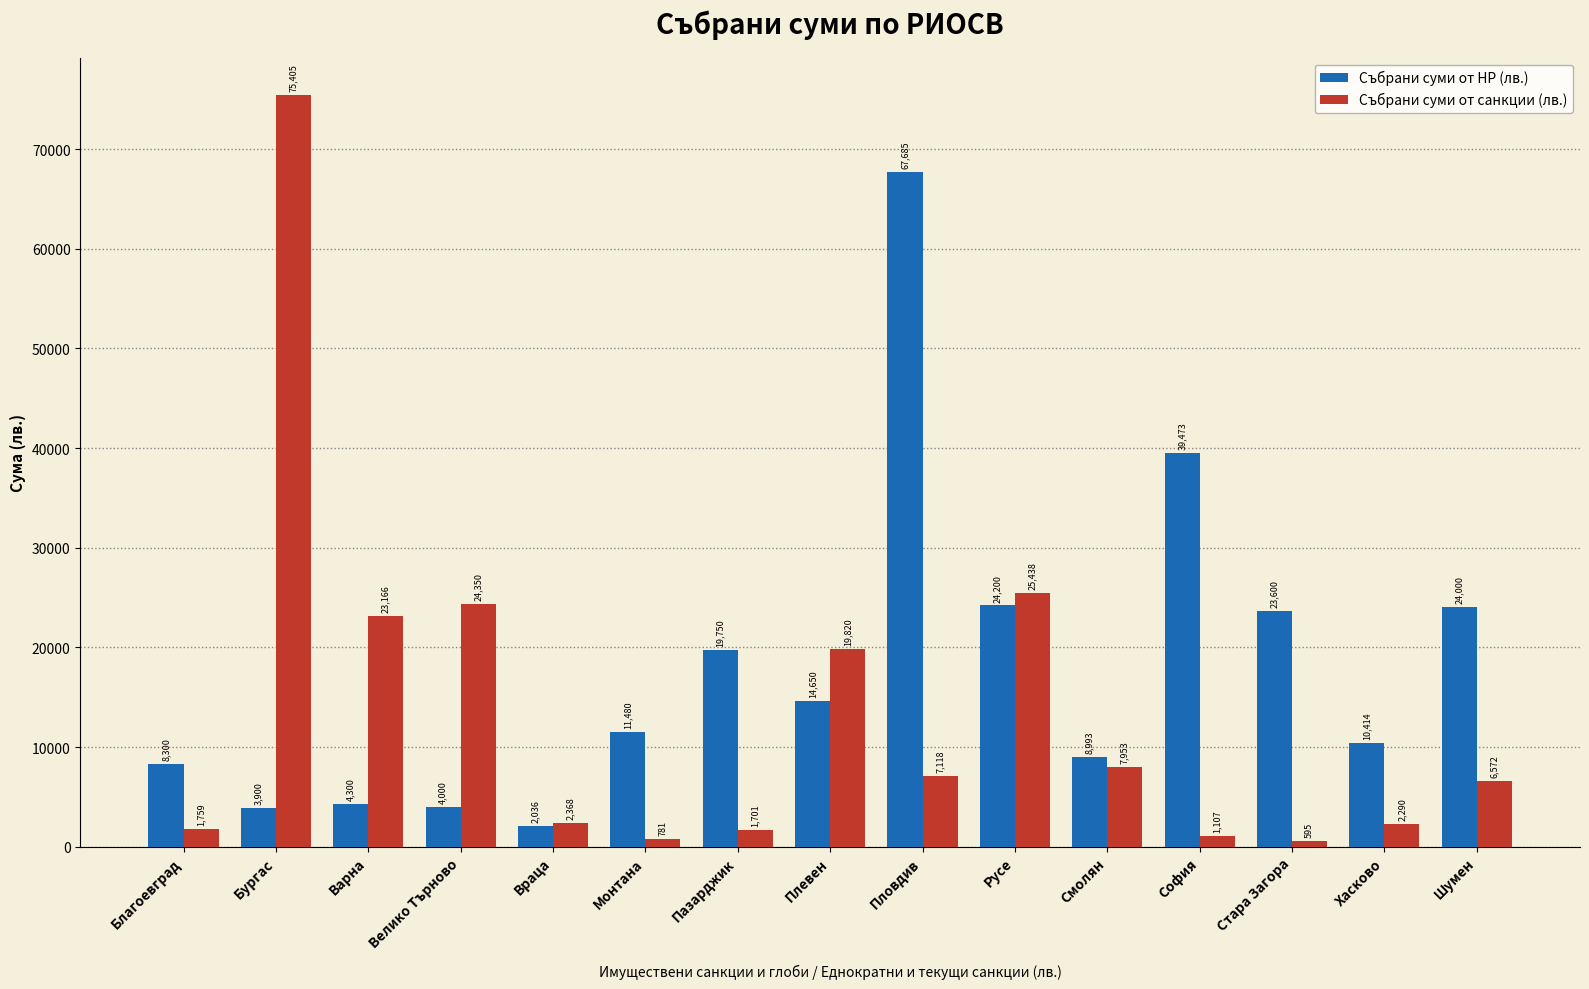

Are the bars grouped side by side (vs. stacked)?

Yes